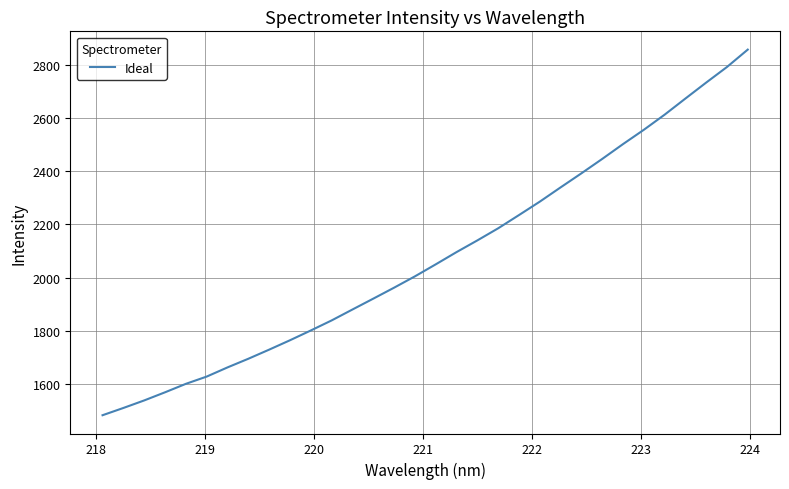

Reading left to right, list all the values displayed in this chart.

1482.3	1509.6	1538.0	1568.6	1600.5	1627.8	1662.3	1694.9	1729.2	1764.5	1801.3	1839.1	1880.2	1921.1	1962.3	2004.9	2050.1	2096.2	2140.2	2185.7	2235.5	2286.0	2339.6	2392.5	2446.7	2502.5	2556.3	2613.1	2673.9	2734.0	2792.6	2858.1